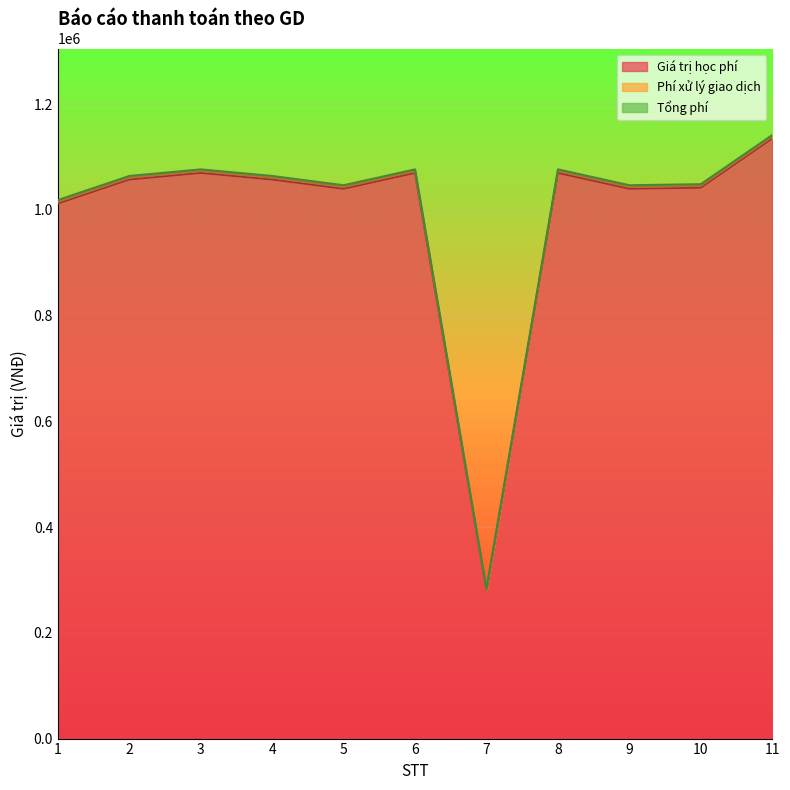

The value of Giá trị học phí at 5 is 1733799. True or false?

False